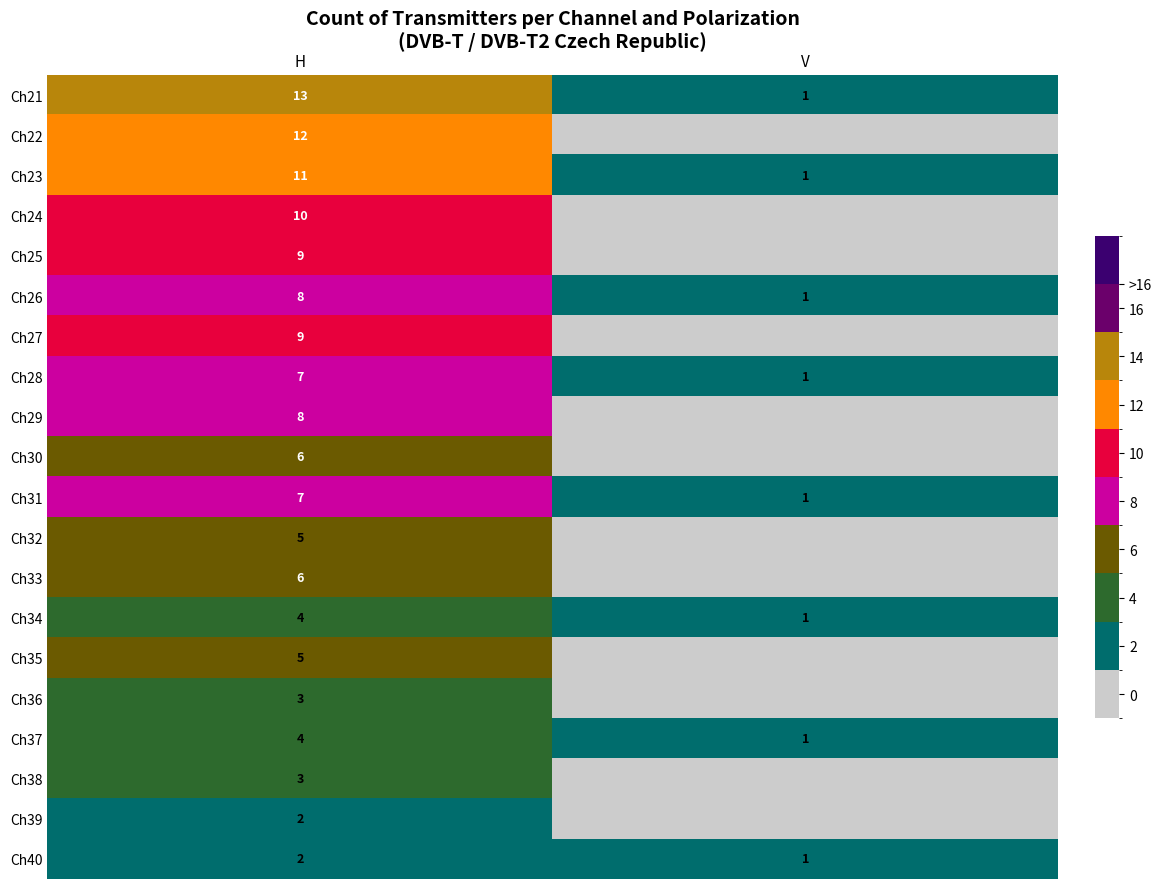

At which category is the sum across all series the highest?

H